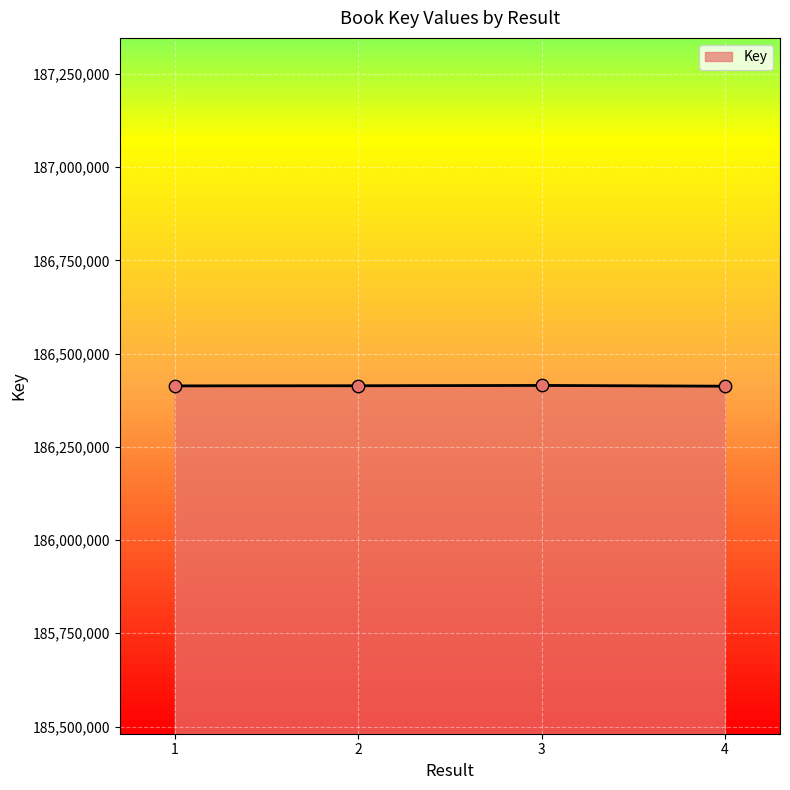

Between 4 and 2, which is larger?

2